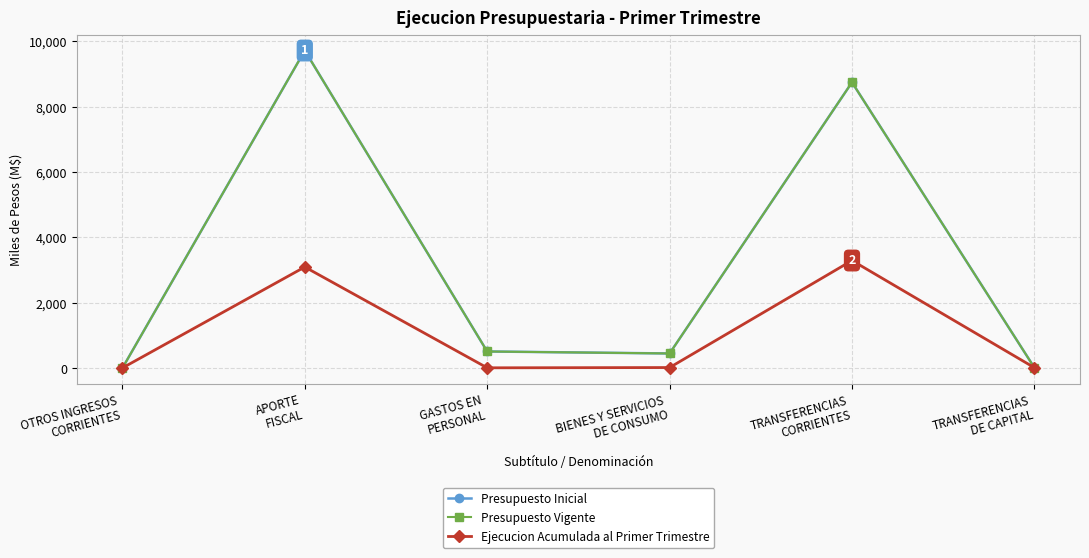

True or false: Presupuesto Vigente has more than 1 points higher than both neighbors.

True